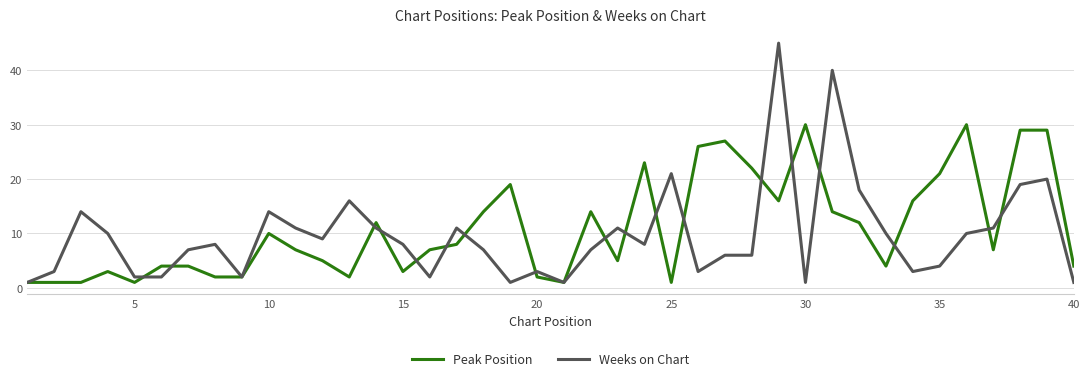

What is the maximum value shown in the chart?

45